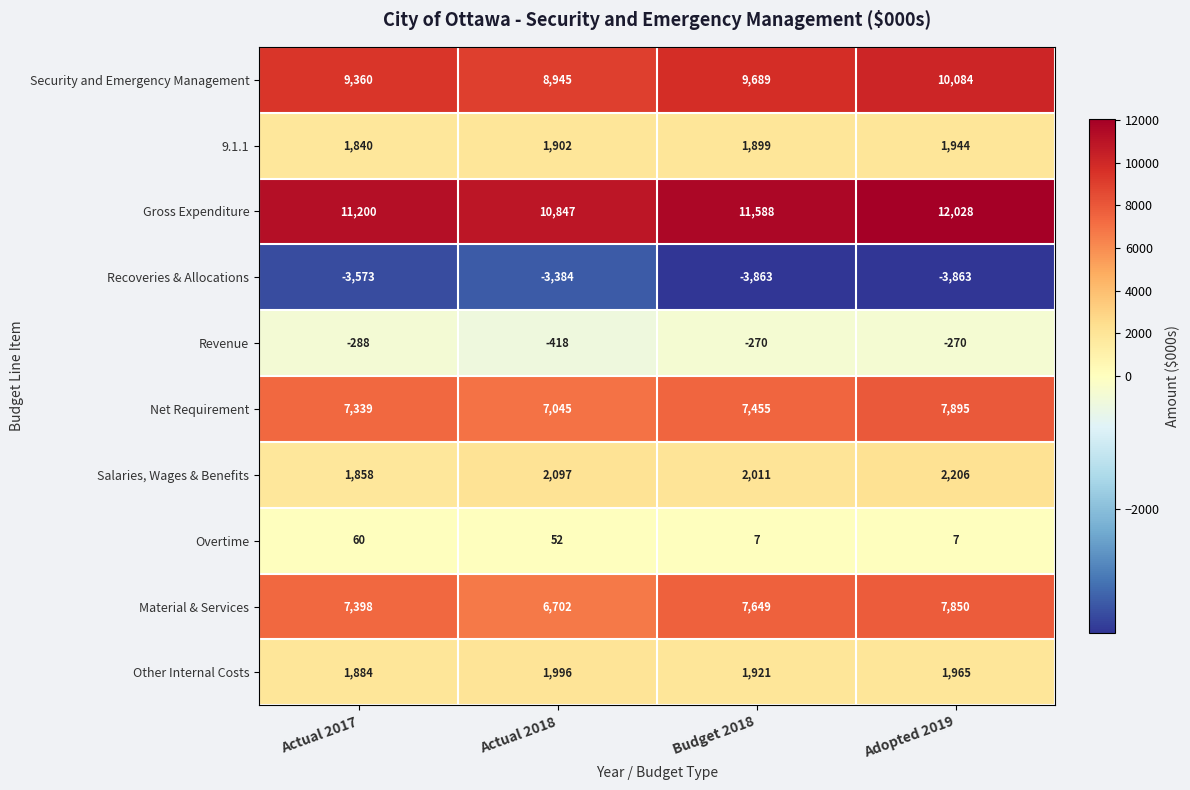

What is the difference between the maximum and minimum values in the Recoveries & Allocations series?

479